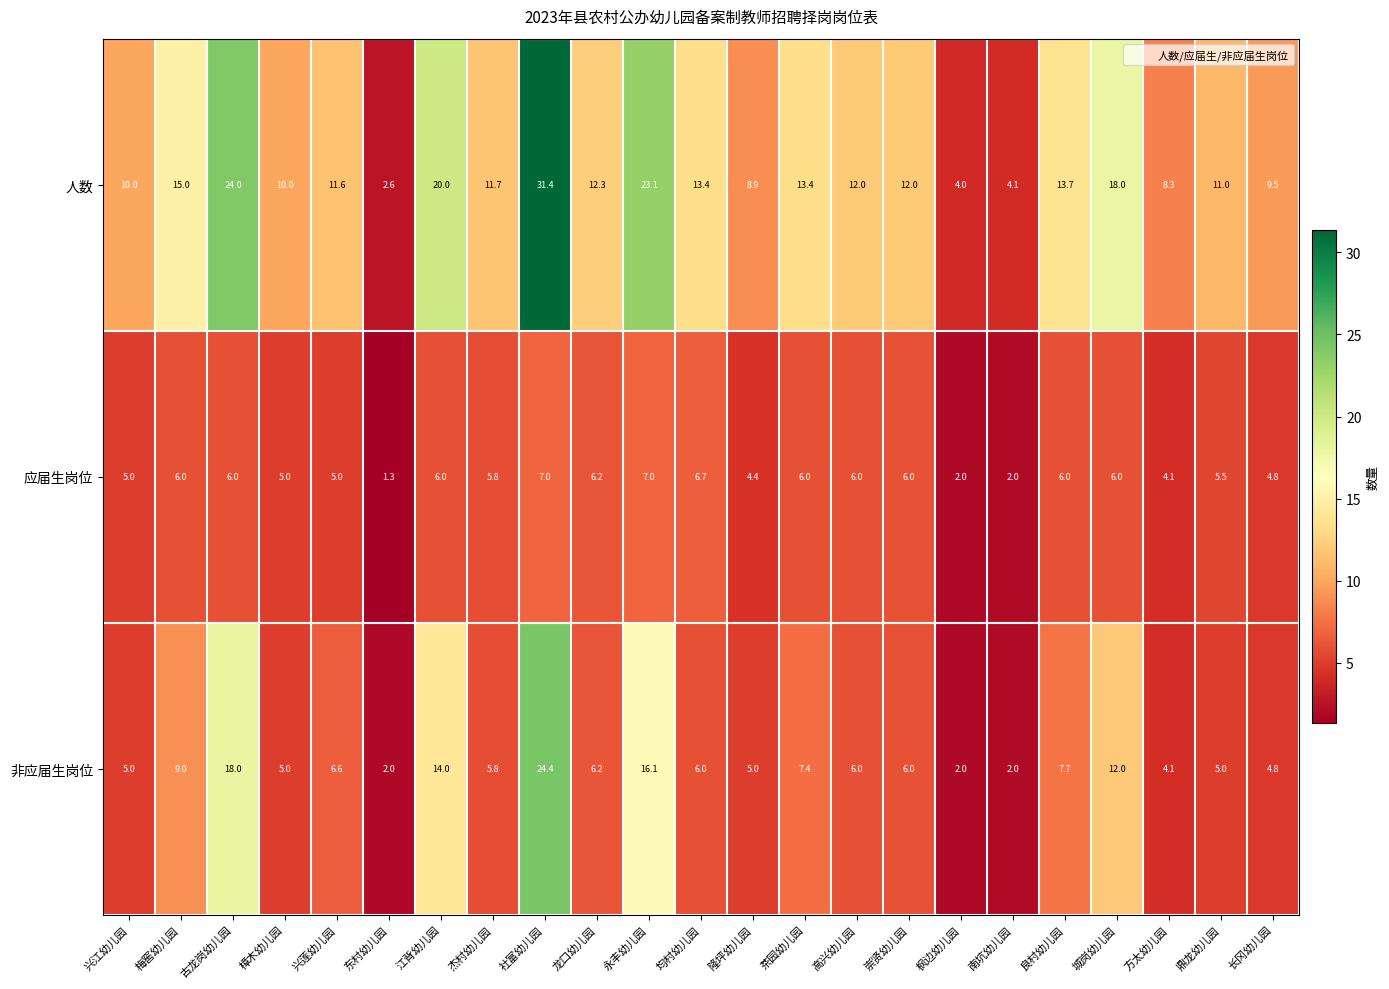

What is the lowest value of the 非应届生岗位 series?

2.0